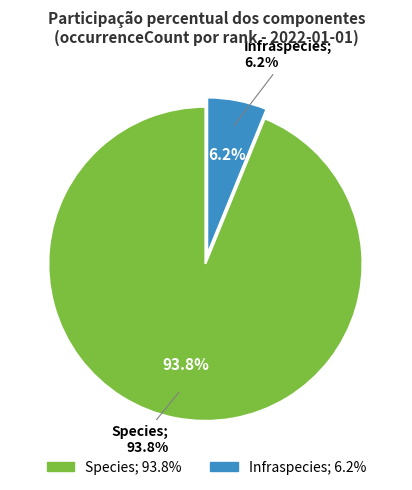

Is it true that Species is 99% of the pie?

False